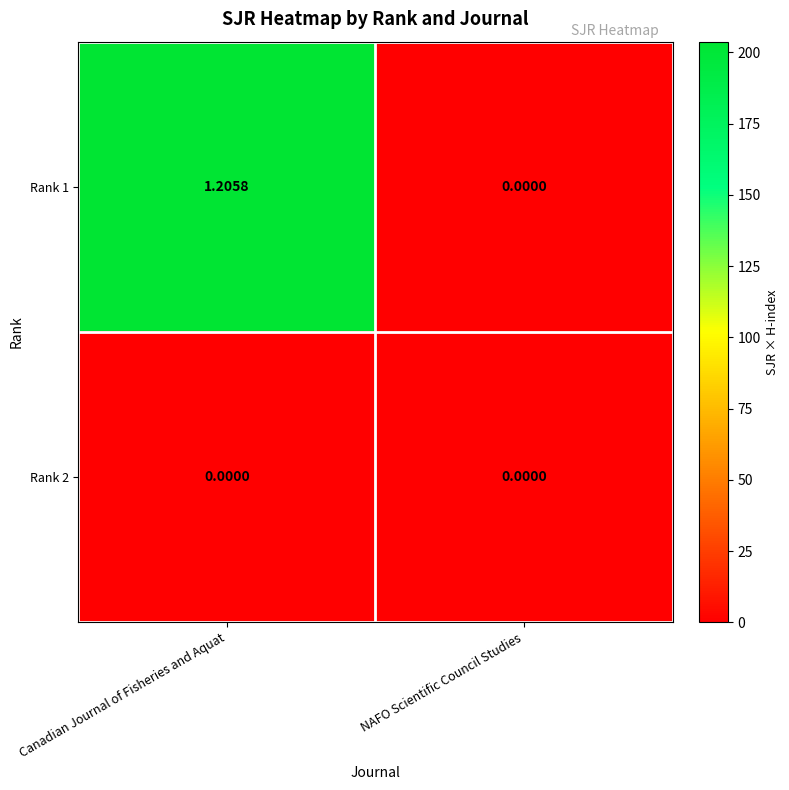

What is the difference between the highest and lowest values at Canadian Journal of Fisheries and Aquat?

1.2